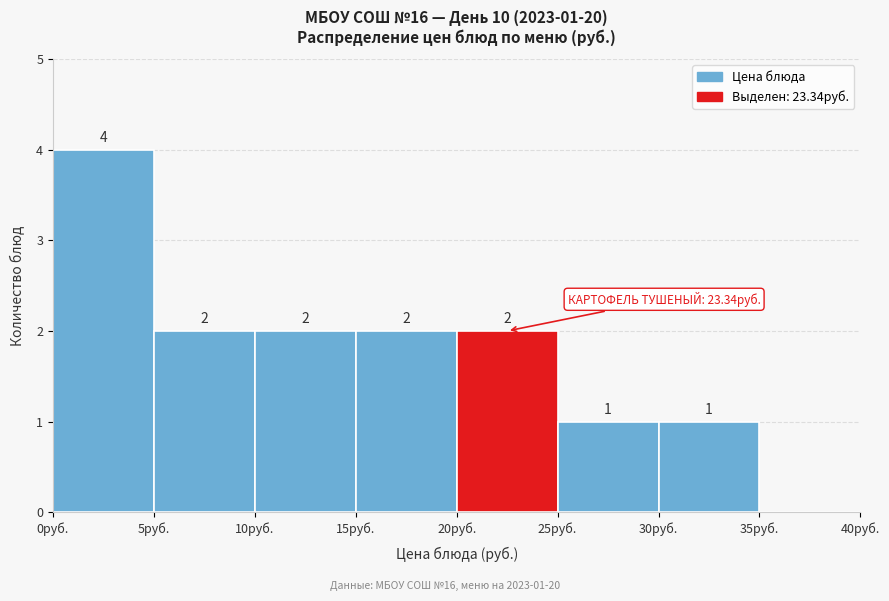

Over which range of the x-axis is the bar tallest?

0 to 5